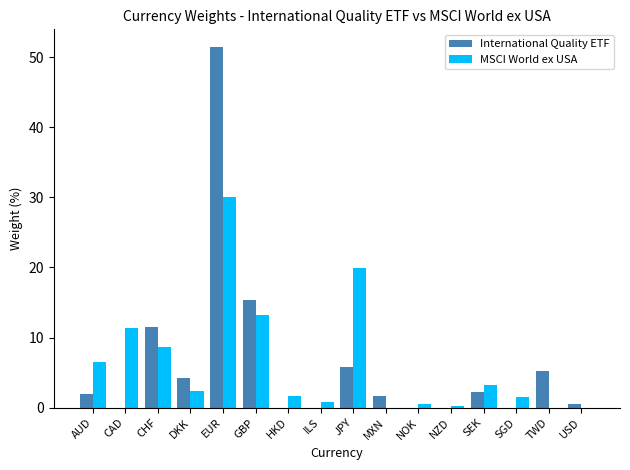

What is the maximum value shown in the chart?

51.4